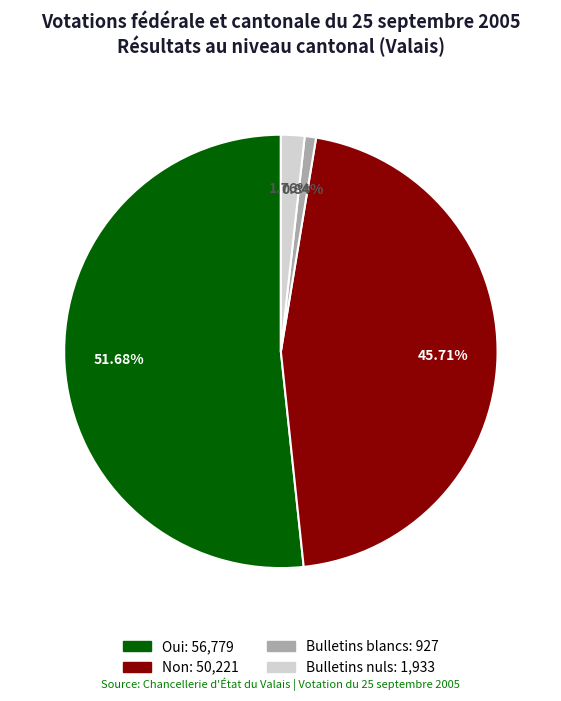

What is the total percentage of Oui and Bulletins blancs?

52.5%